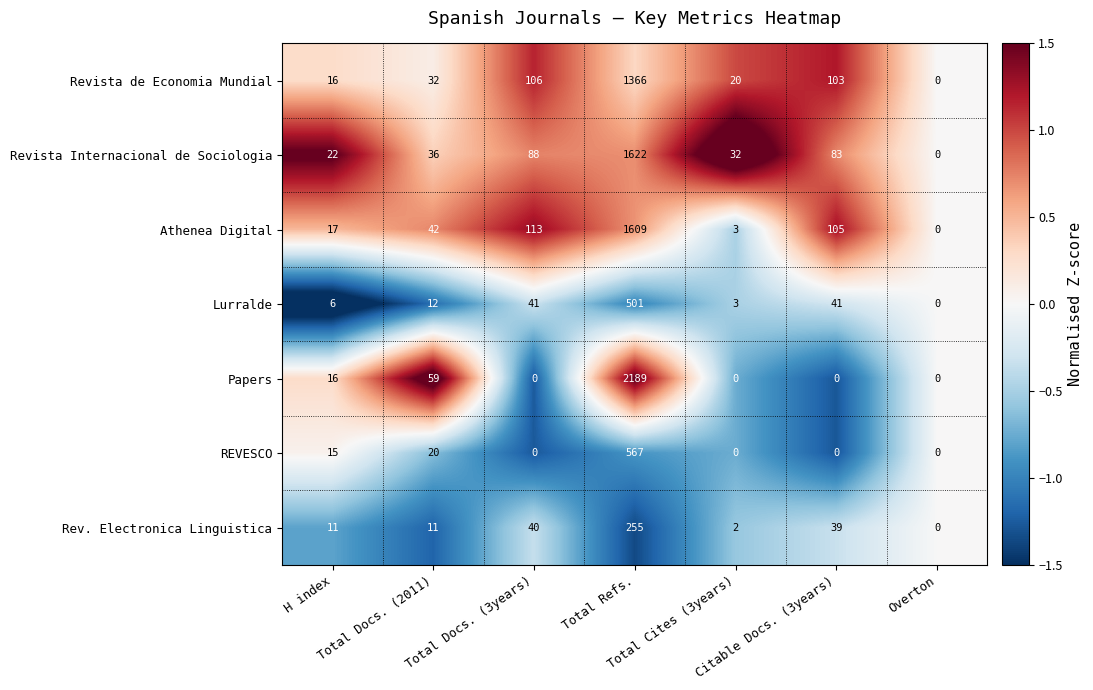

Which series changed the most between Total Cites (3years) and Overton?

Revista Internacional de Sociologia